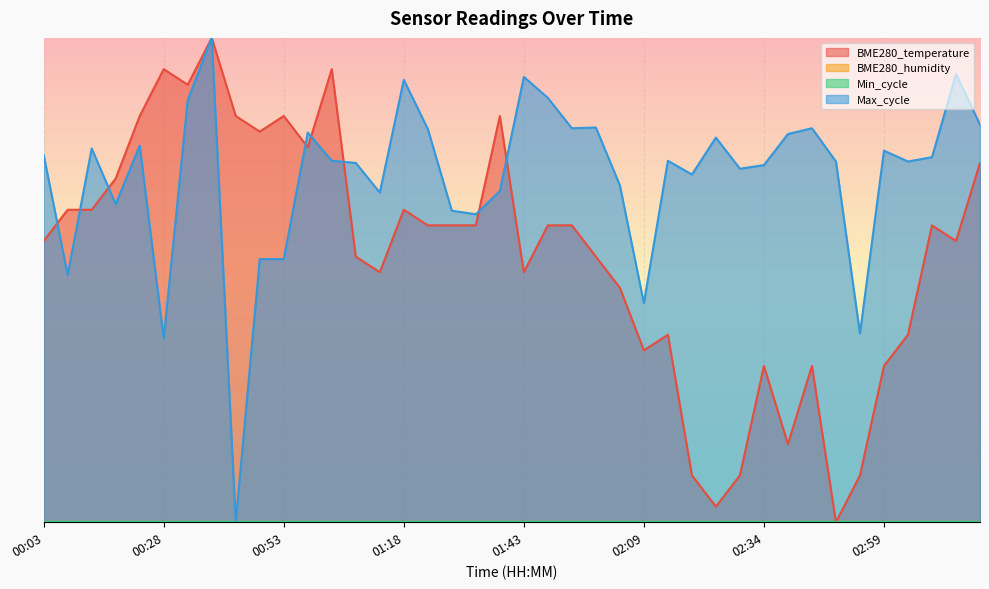

Count the number of categories in the chart.

40